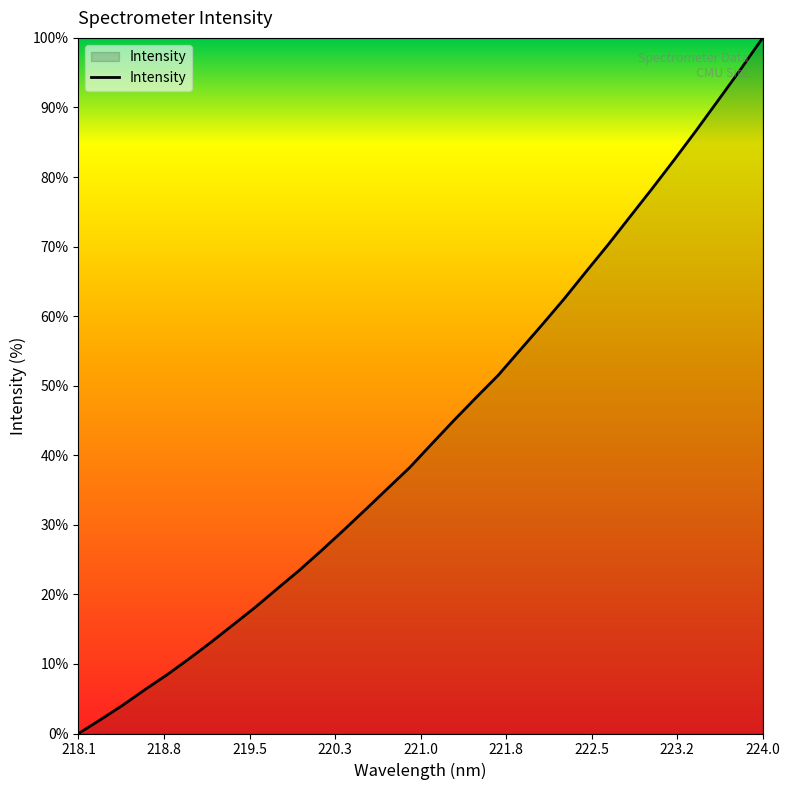

What is the difference between the maximum and minimum values?

100.0